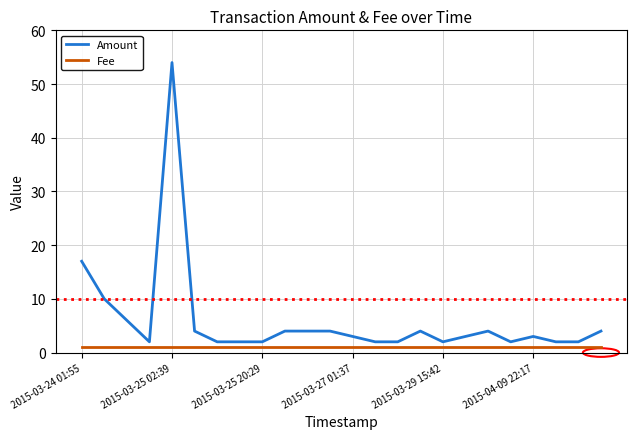

What is the minimum value for Fee?

1